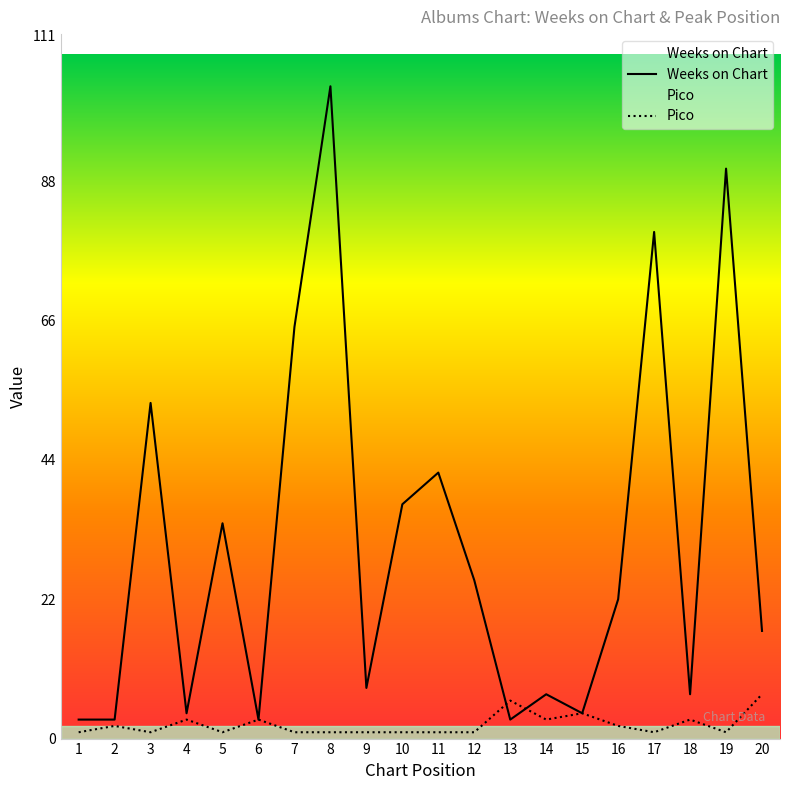

What is the sum of all Weeks on Chart values?

610